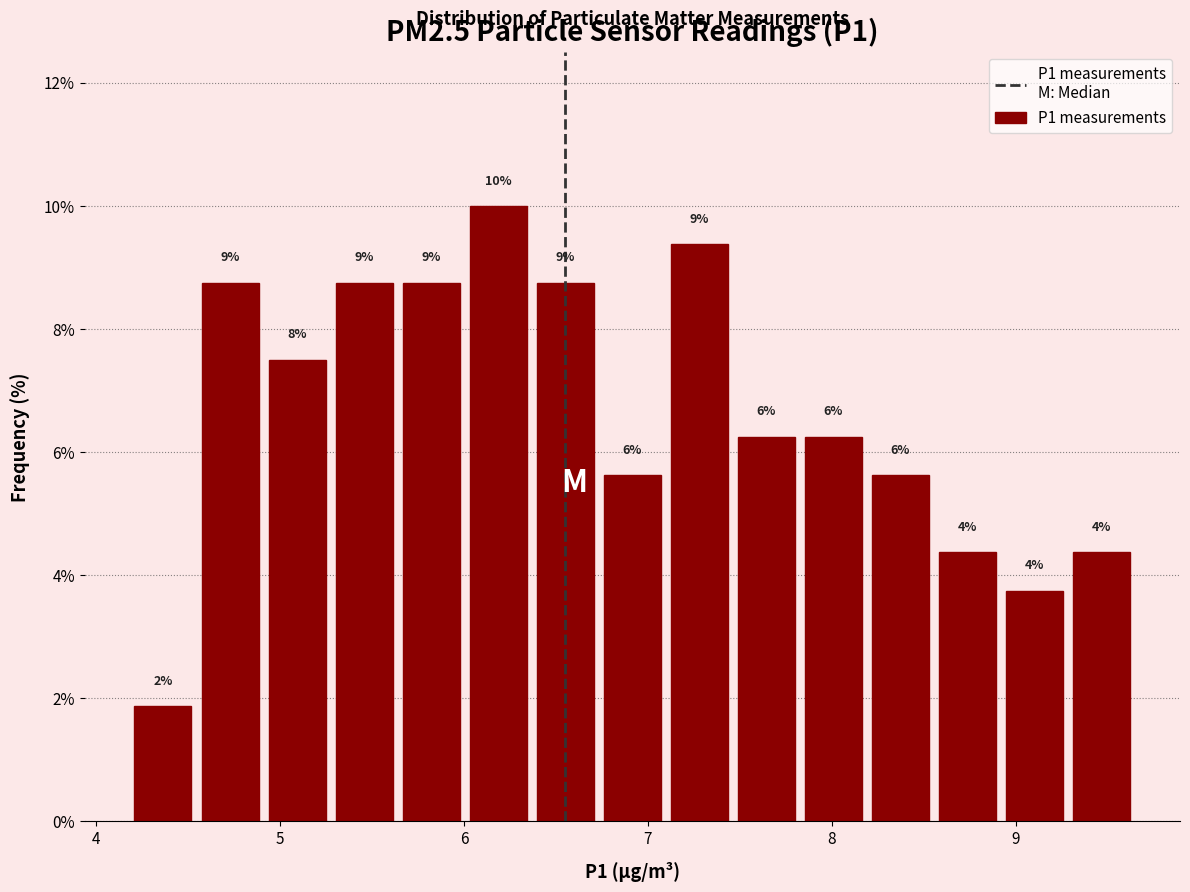

Around what value on the x-axis is the tallest bar? Give the approximate position of its centre, as read against the axis.

6.2